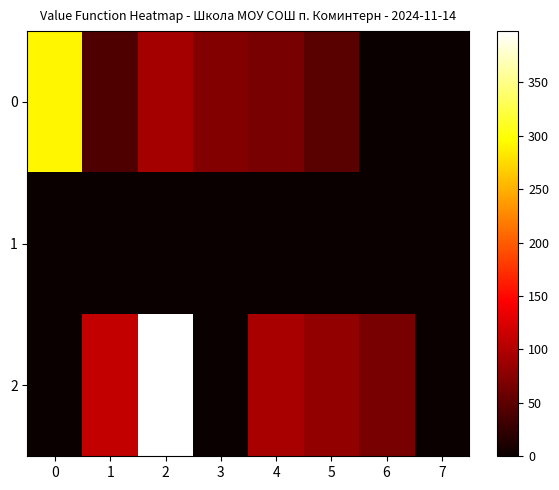

At which category is the sum across all series the highest?

2